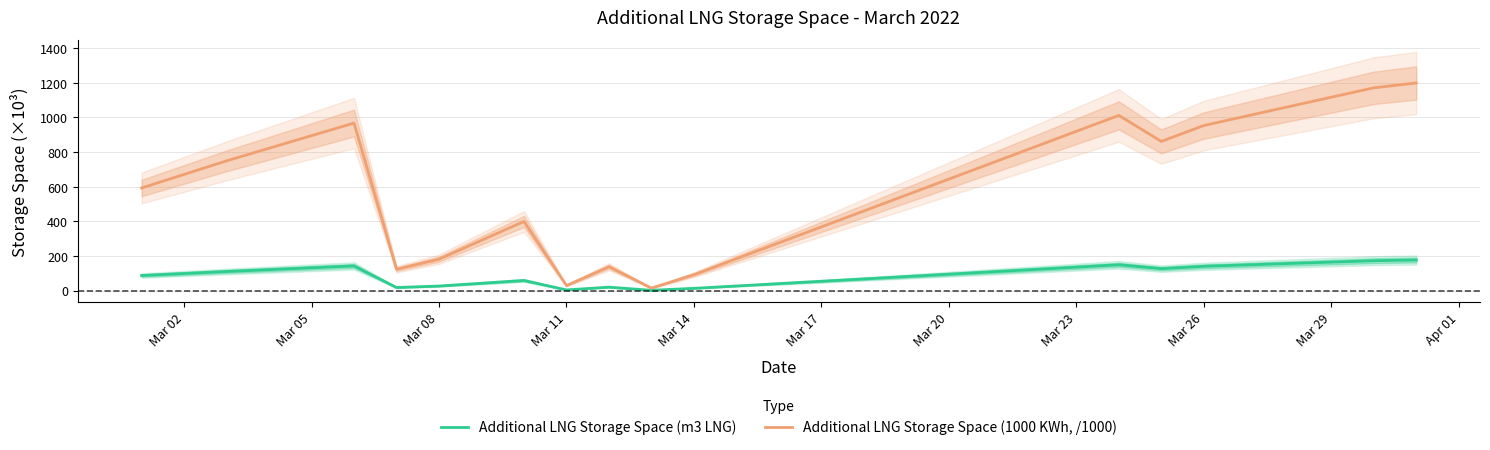

Reading left to right, transcribe all the data shown in this chart.

Additional LNG Storage Space (m3 LNG): 87.6	99.1	110.7	121.5	132.2	142.9	18.3	26.9	42.9	59.0	4.3	20.4	2.2	13.7	27.2	40.8	54.4	68.0	81.6	95.2	108.7	122.3	135.9	149.5	127.3	140.8	148.9	156.9	165.0	173.0	177.1
Additional LNG Storage Space (1000 KWh, /1000): 592.8	671.2	749.5	822.3	895.0	967.8	123.8	181.8	290.7	399.6	29.4	138.3	14.9	92.5	184.4	276.4	368.3	460.3	552.2	644.2	736.1	828.1	920.0	1011.9	861.8	953.5	1008.0	1062.4	1116.9	1171.3	1199.1